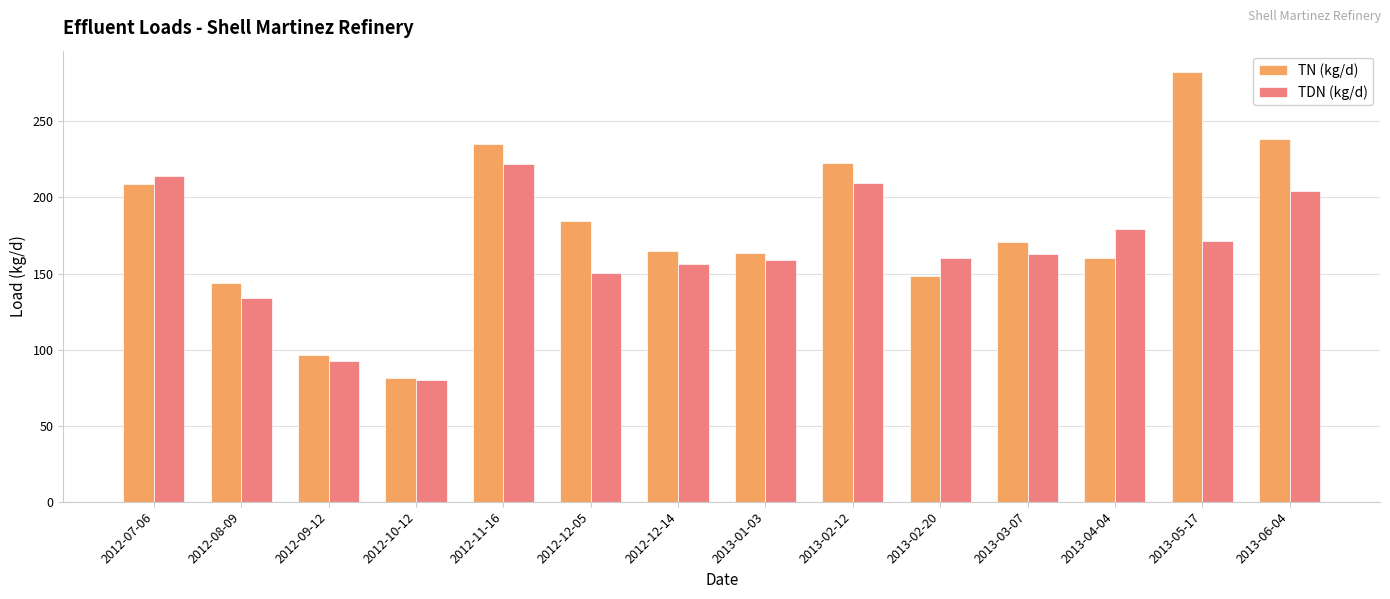

What is the maximum value shown in the chart?

282.4